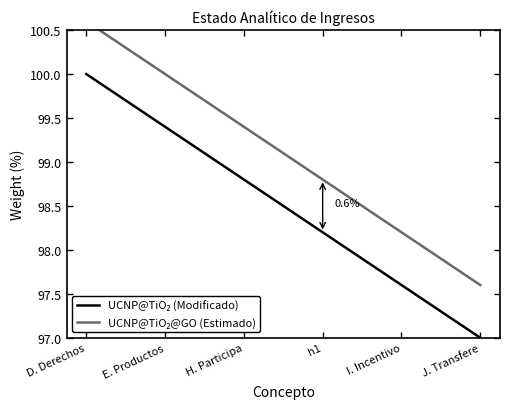

True or false: UCNP@TiO₂ (Modificado) has more than 2 points higher than both neighbors.

False